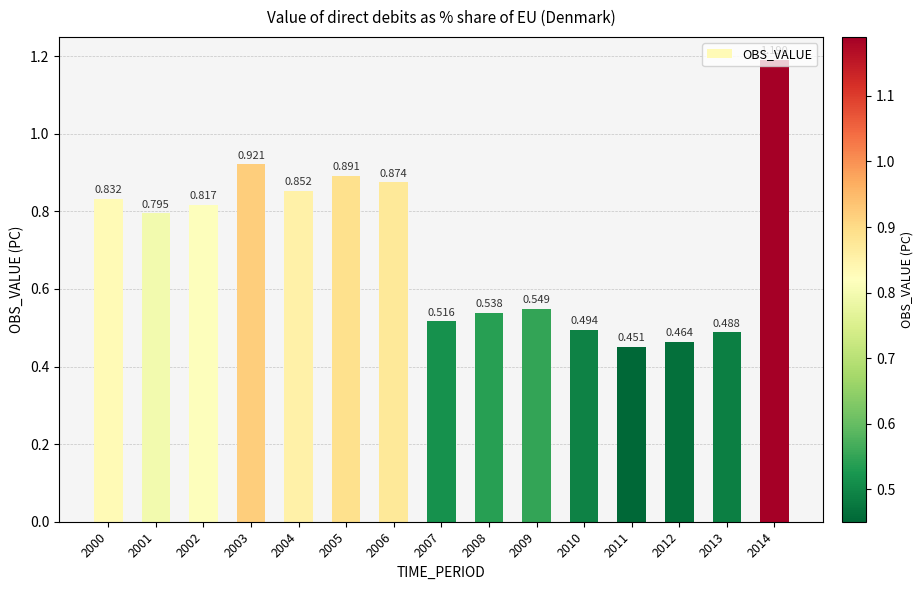

Count the values in the range 0 to 1.

14